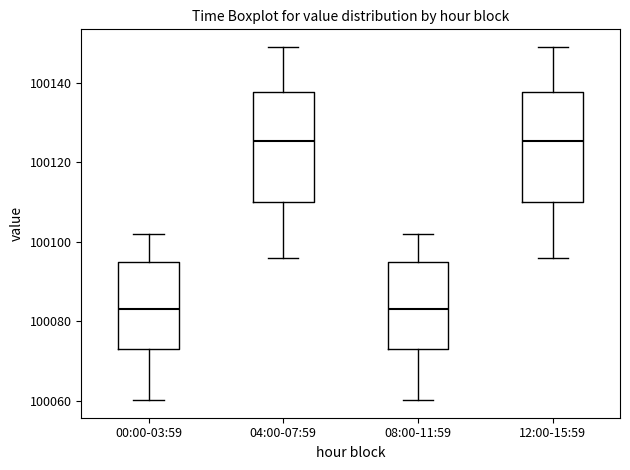

Reading left to right, read every box against the y-axis: the position of its median line, the range the box covers, and the ends of its whiskers. The values are not printed on the chart, so give them approximately, as read against the axis.

00:00-03:59: median 100084, box 100074 to 100096, whiskers 100060 to 100102
04:00-07:59: median 100126, box 100110 to 100138, whiskers 100096 to 100148
08:00-11:59: median 100084, box 100074 to 100096, whiskers 100060 to 100102
12:00-15:59: median 100126, box 100110 to 100138, whiskers 100096 to 100148